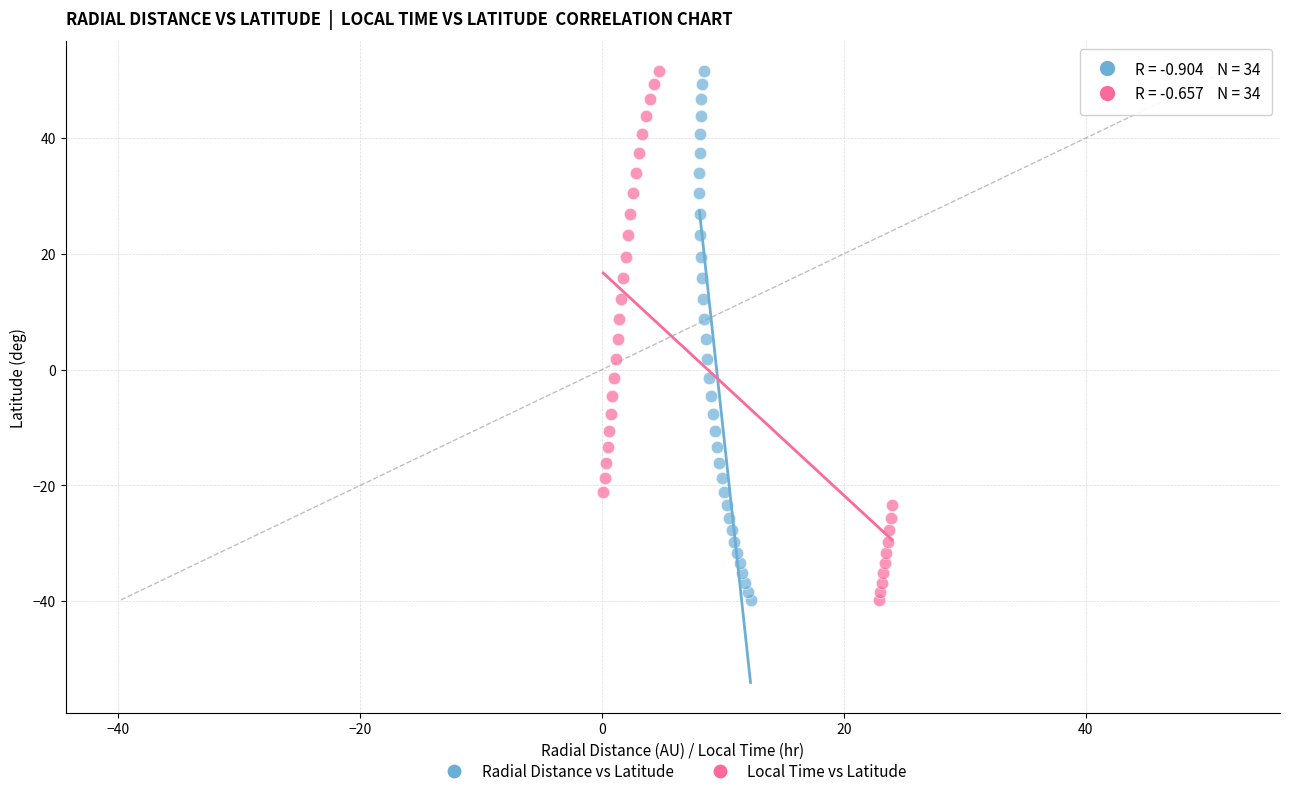

What are all the series names shown in the legend?

Radial Distance vs Latitude, Local Time vs Latitude